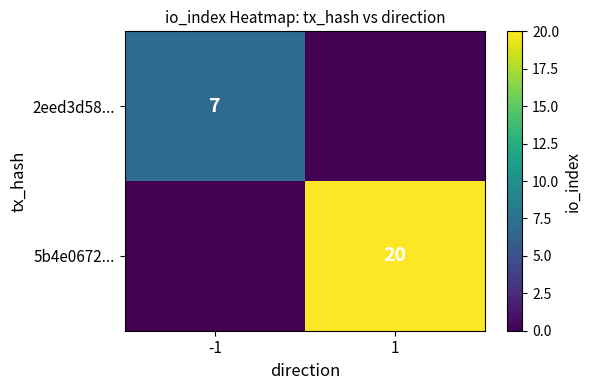

Is it true that 5b4e0672... equals 20 at 1?

True